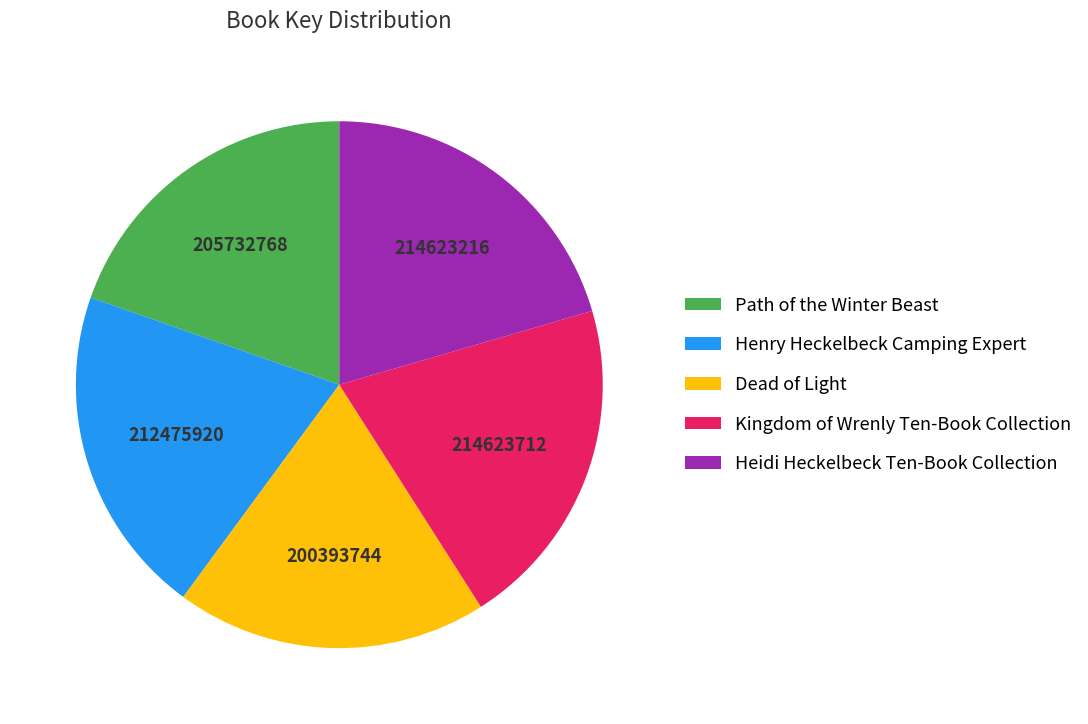

Which category has the smallest portion of the pie?

Dead of Light